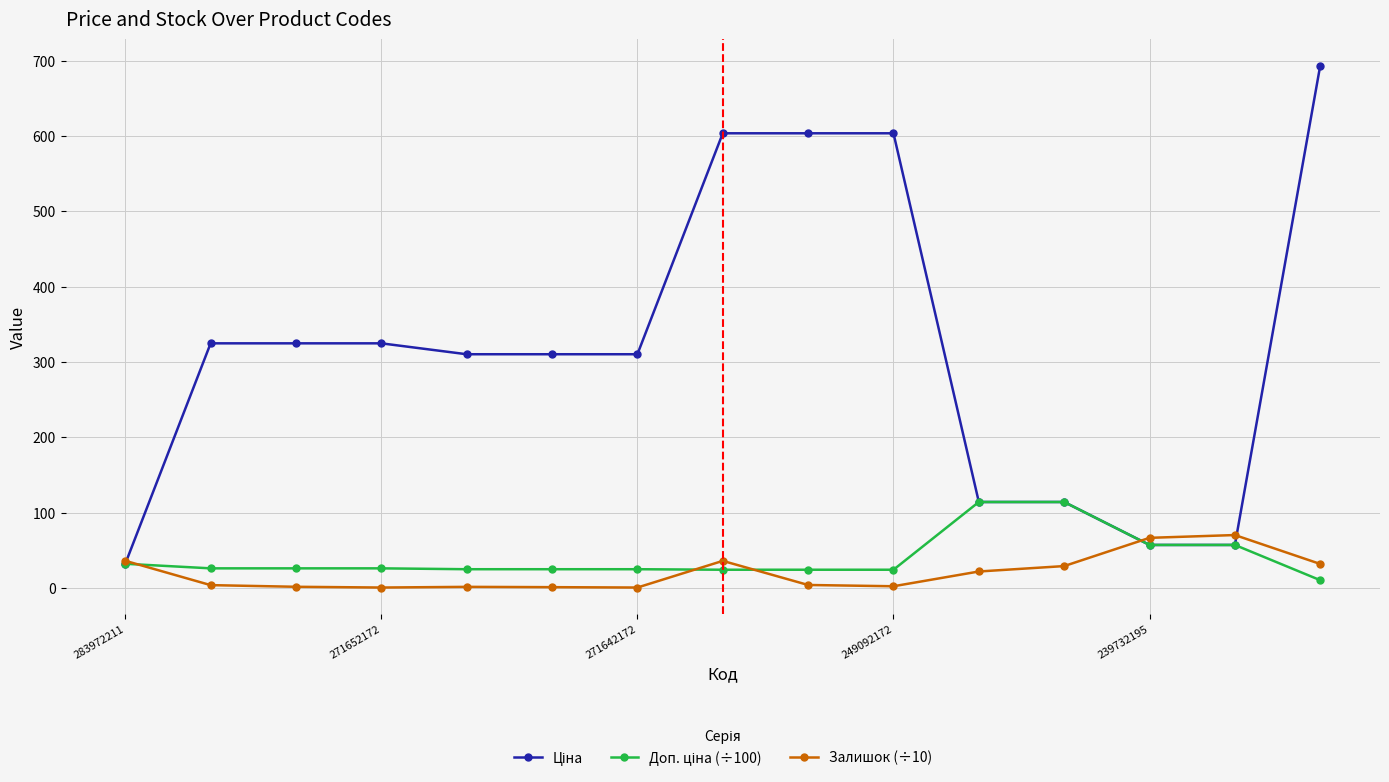

What is the maximum value shown in the chart?

693.7